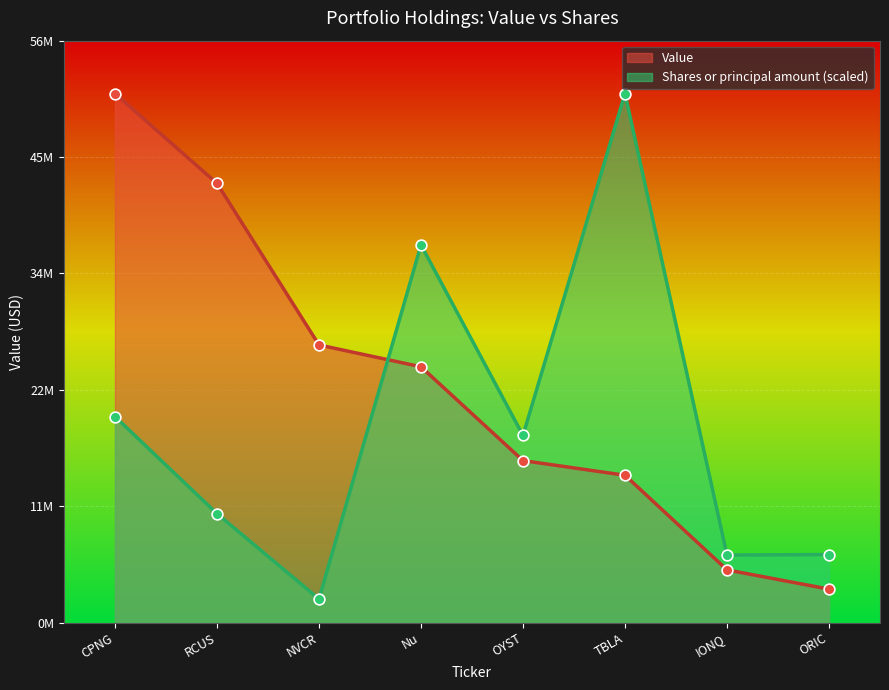

What is the total value across all series at TBLA?

64940000.0